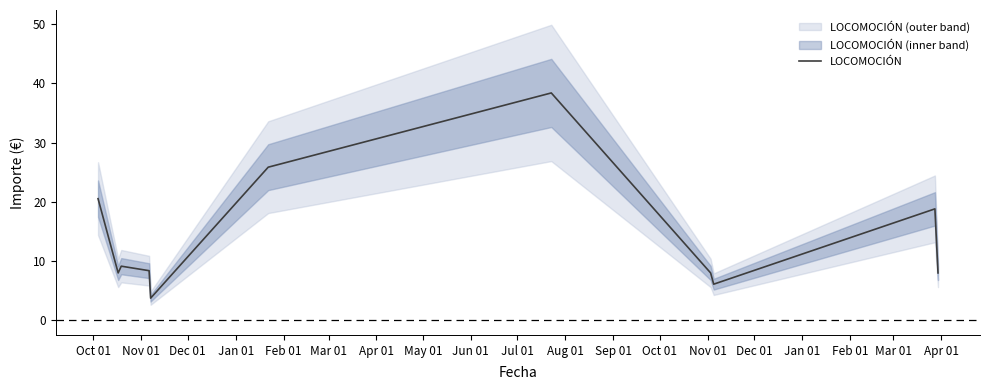

How many interior local valleys (lower than both neighbors) does the data have?

3